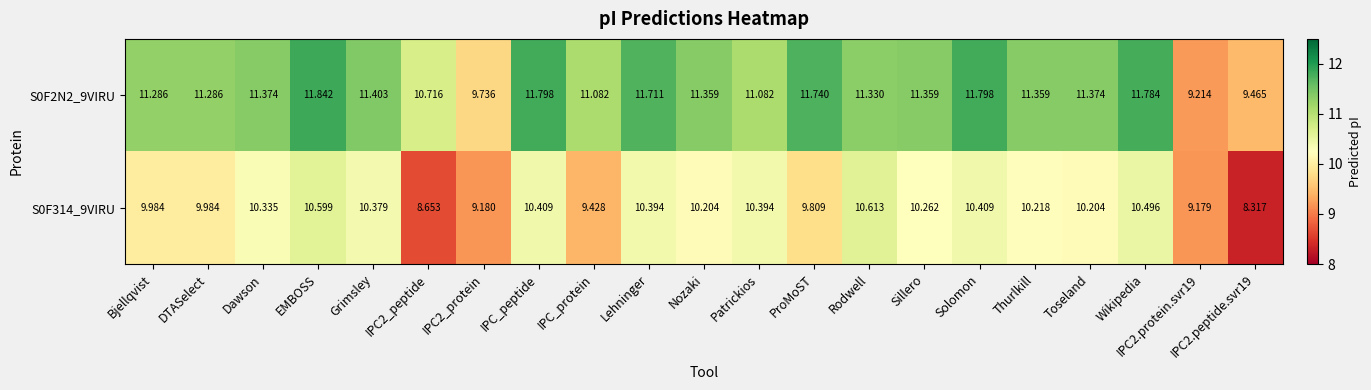

What is the total value across all series at EMBOSS?

22.4